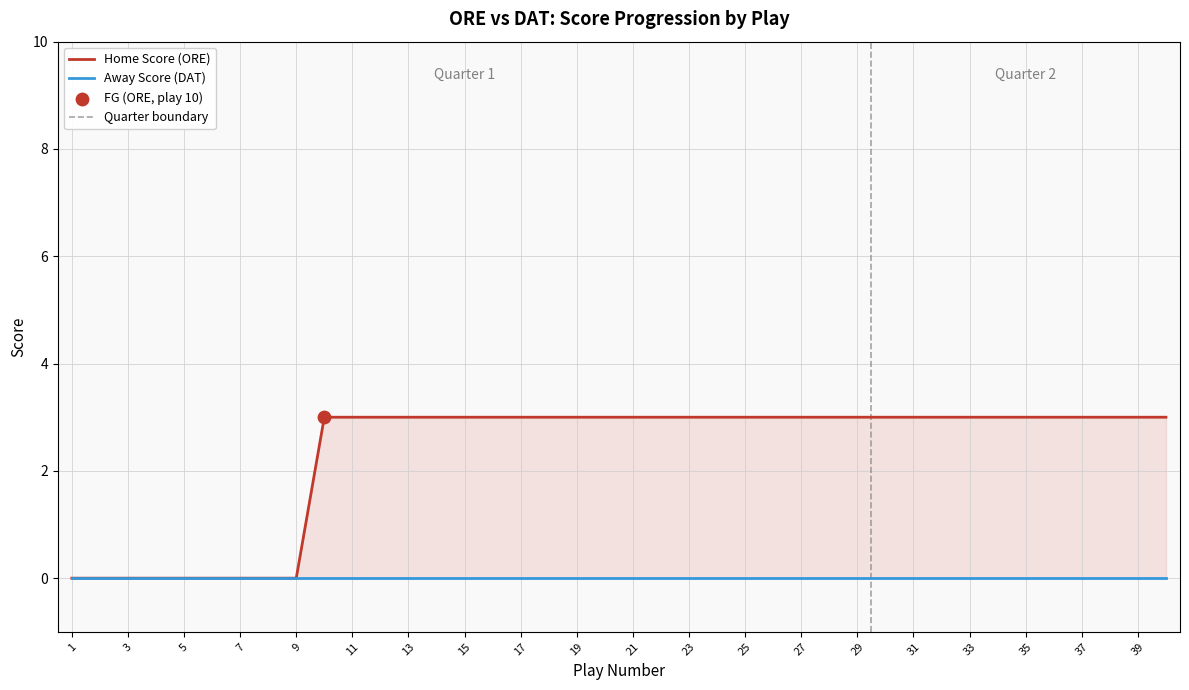

Which has a higher value, 25 or 33?

25